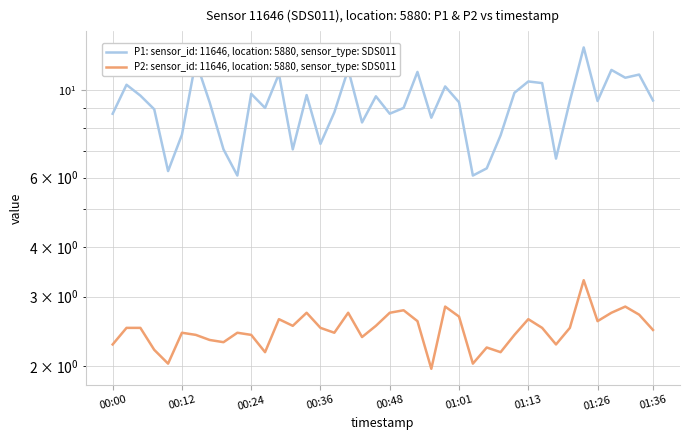

What is the total value across all series at 2023-02-01T01:06?

8.6